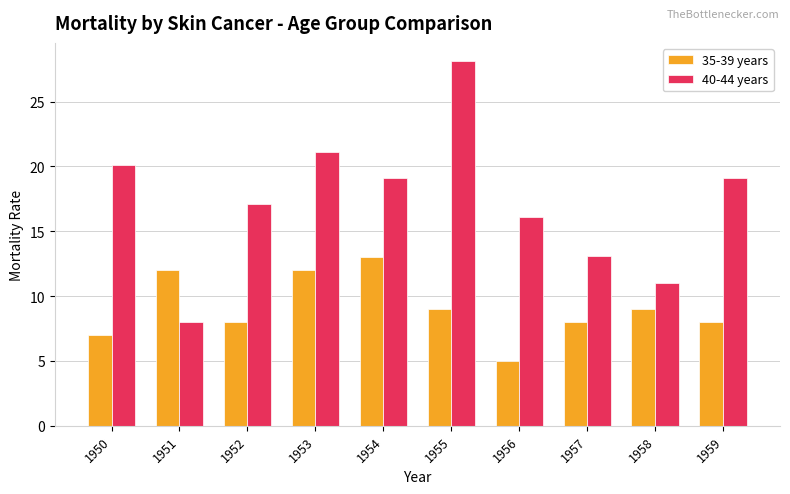

What is the smallest value displayed?

5.0